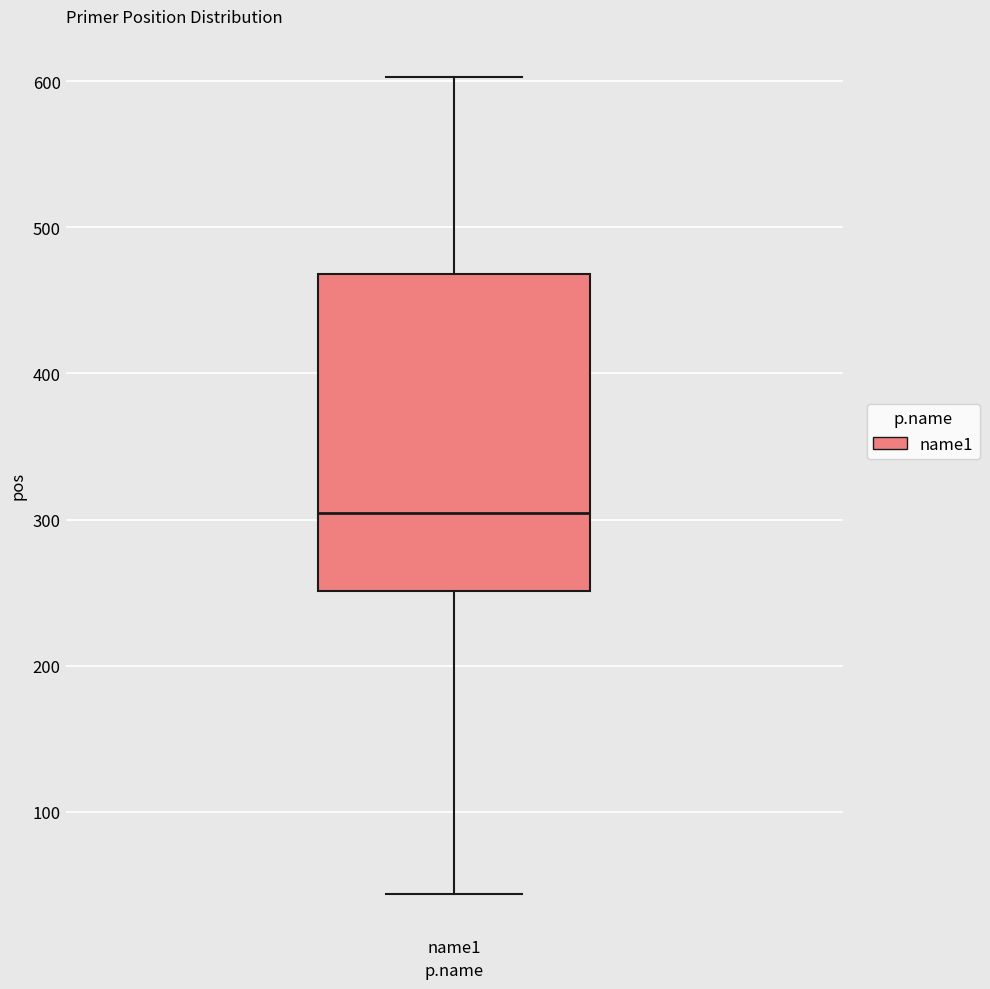

Where does the lower whisker of the box for name1 end on the y-axis? The values are not printed on the chart, so give them approximately, as read against the axis.

40